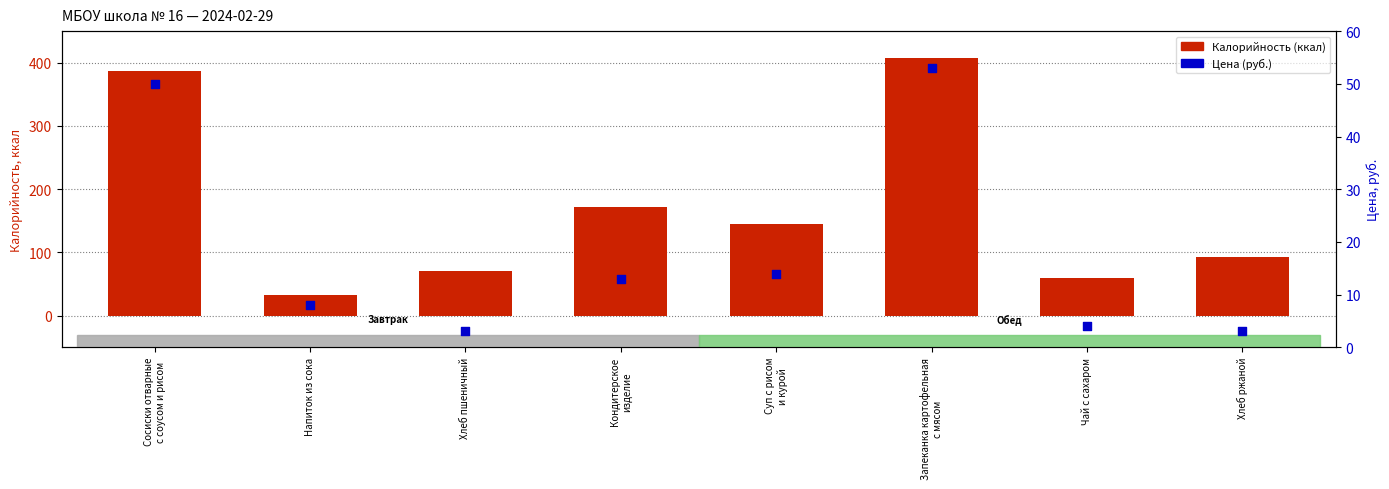

Which series has the largest total across all categories?

Калорийность (ккал)